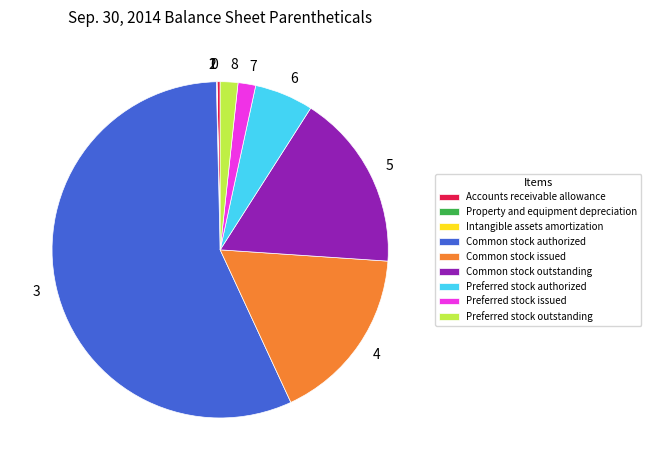

Combined, do Common stock issued and Preferred stock outstanding account for over 50%?

No